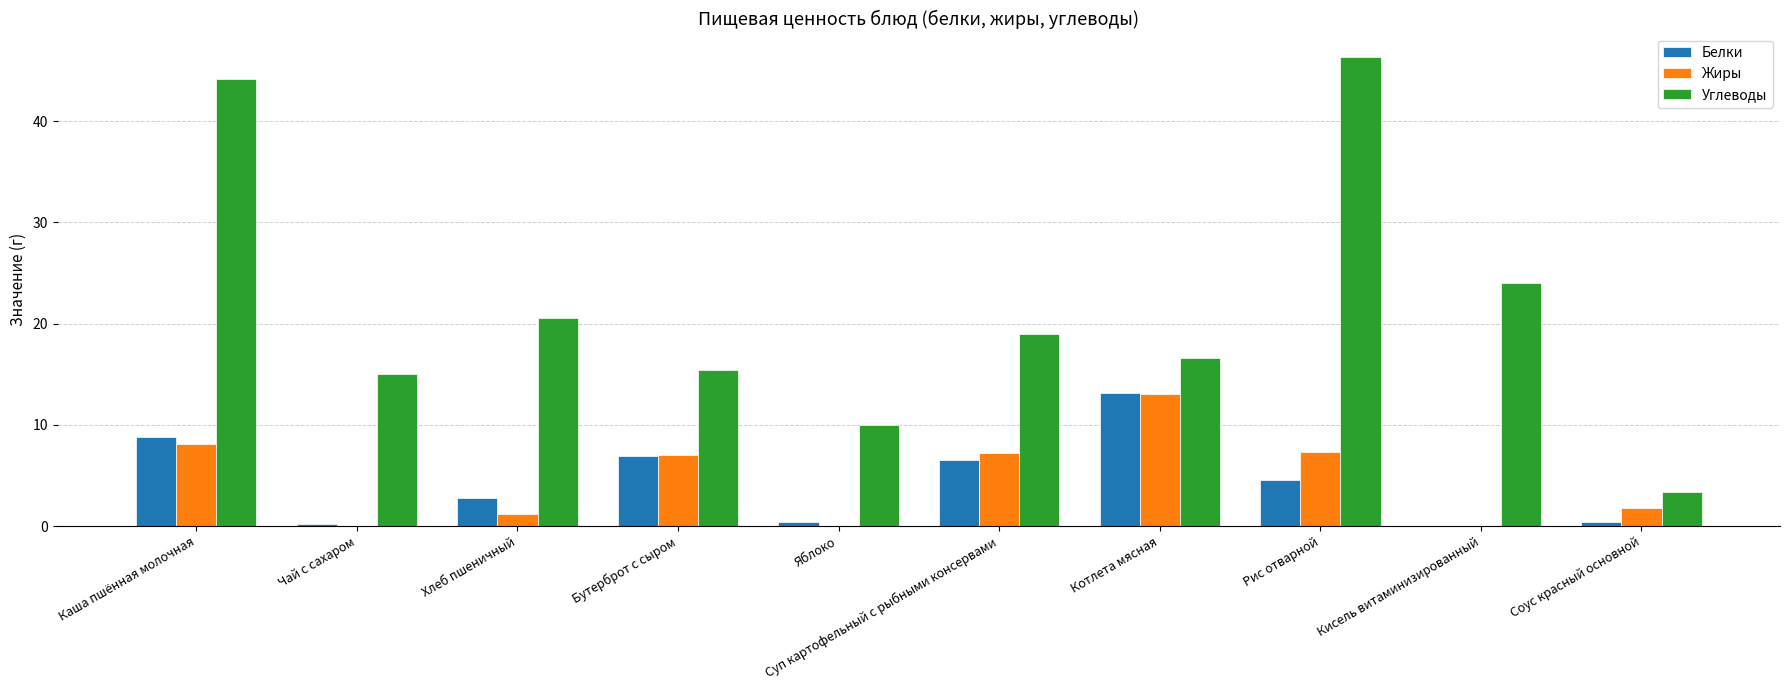

Is the value of Углеводы at Яблоко greater than the value of Жиры at Яблоко?

Yes